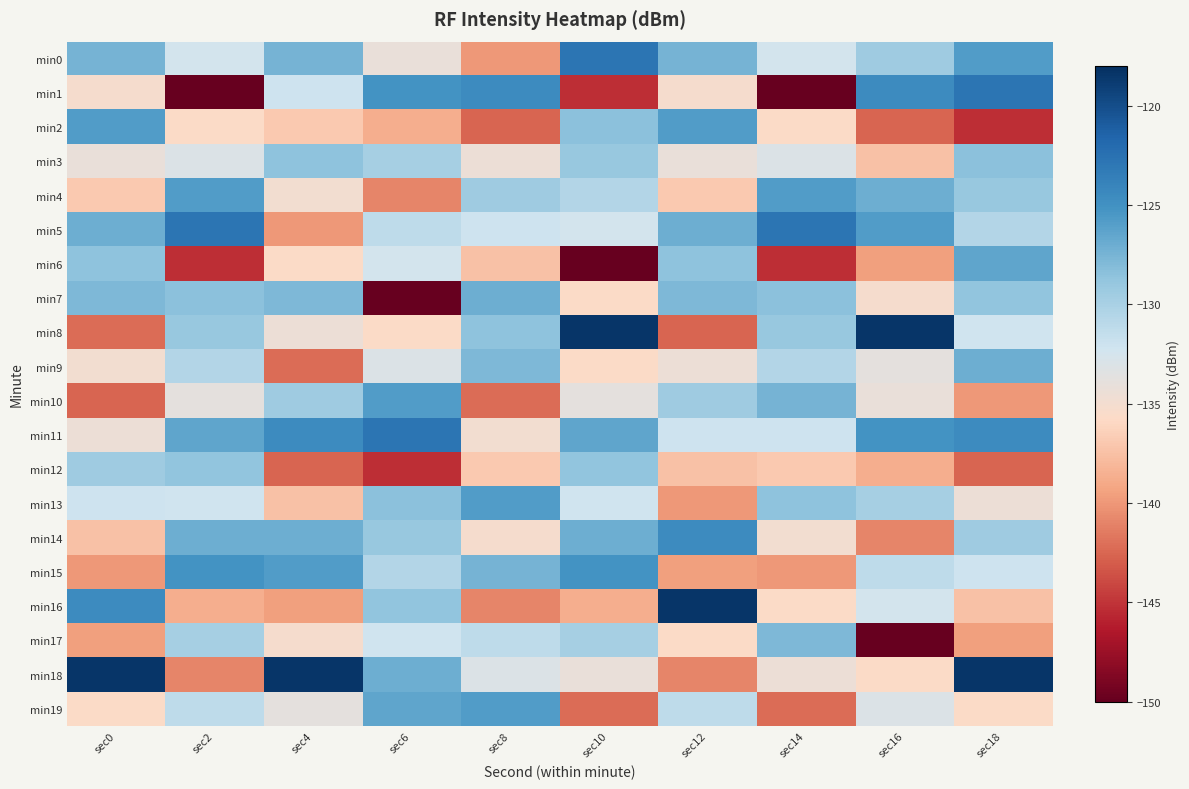

What is the smallest value displayed?

-150.3